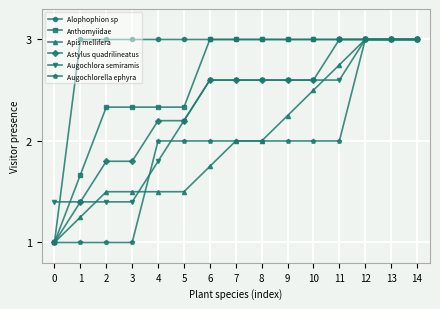

What is the difference between the Astylus quadrilineatus values at 8 and 11?

0.4